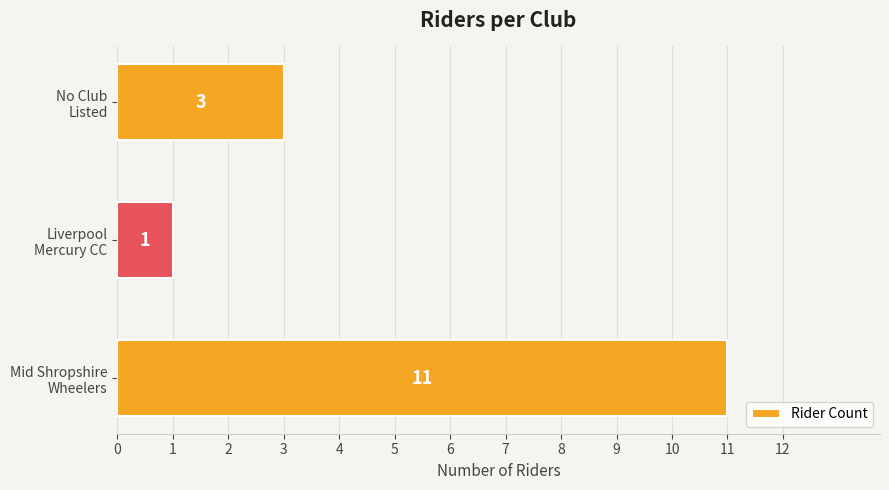

What is the maximum value shown in the chart?

11